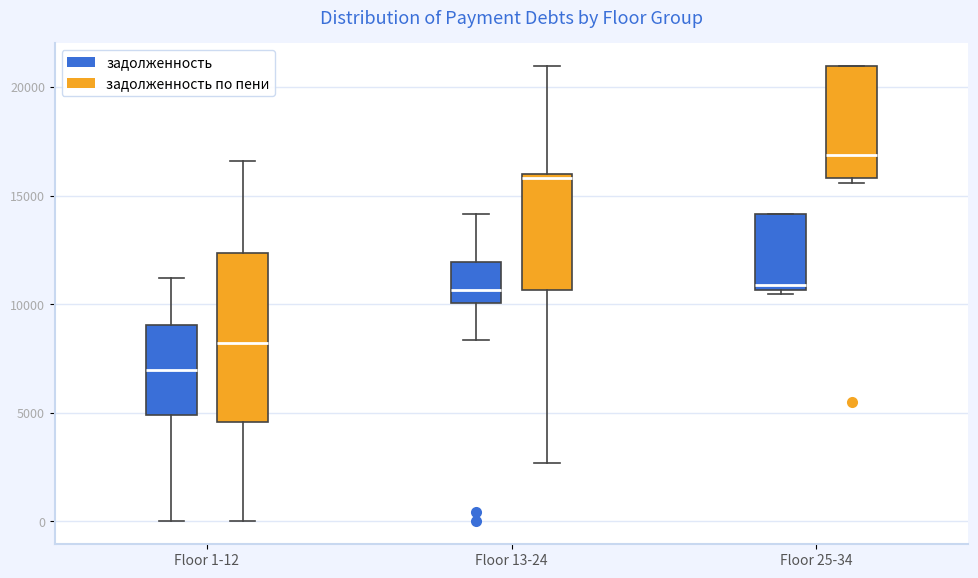

Reading left to right, transcribe this box plot: for each box, give where its median line is, the range the box spans, and where its two whiskers end, as read against the y-axis. The values are not printed on the chart, so give them approximately, as read against the axis.

Floor 1-12 (задолженность): median 7000, box 5000 to 9000, whiskers 0 to 11000
Floor 1-12 (задолженность по пени): median 8000, box 4500 to 12500, whiskers 0 to 16500
Floor 13-24 (задолженность): median 10500, box 10000 to 12000, whiskers 8500 to 14000
Floor 13-24 (задолженность по пени): median 16000 (just below the box's upper edge), box 10500 to 16000, whiskers 2500 to 21000
Floor 25-34 (задолженность): median 11000, box 10500 to 14000, whiskers 10500 (just below the box's lower edge) to 14000
Floor 25-34 (задолженность по пени): median 17000, box 16000 to 21000, whiskers 15500 to 21000